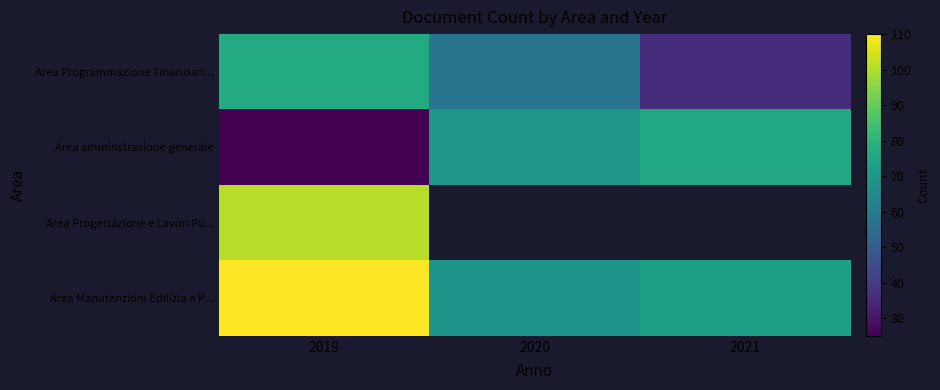

At how many categories does at least one series exceed 88?

1